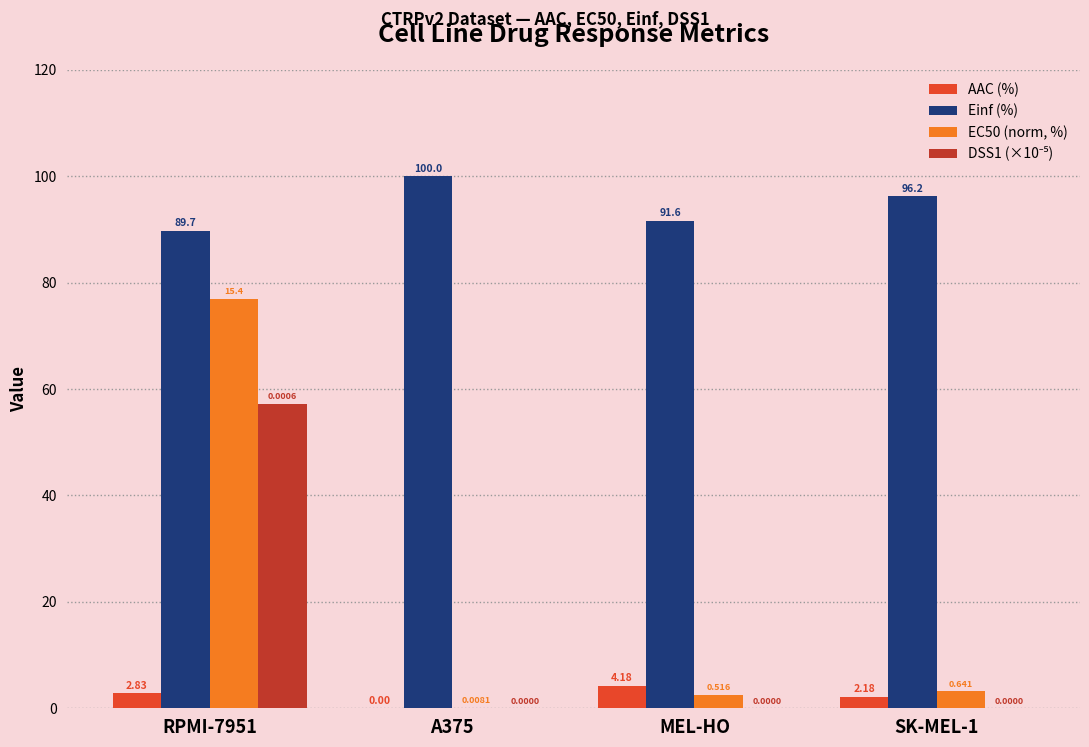

What is the label of the 4th bar from the right?

RPMI-7951